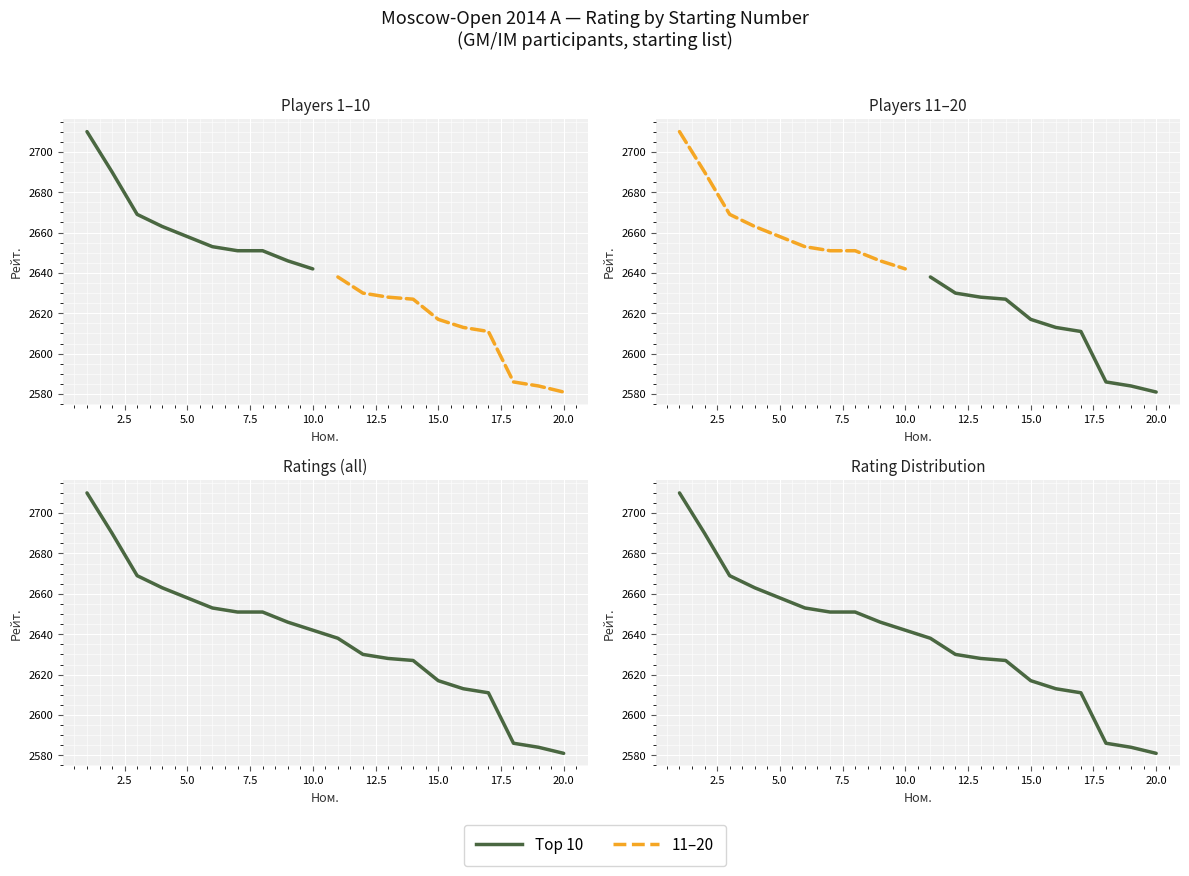

Is this an area chart (filled region under the line)?

No